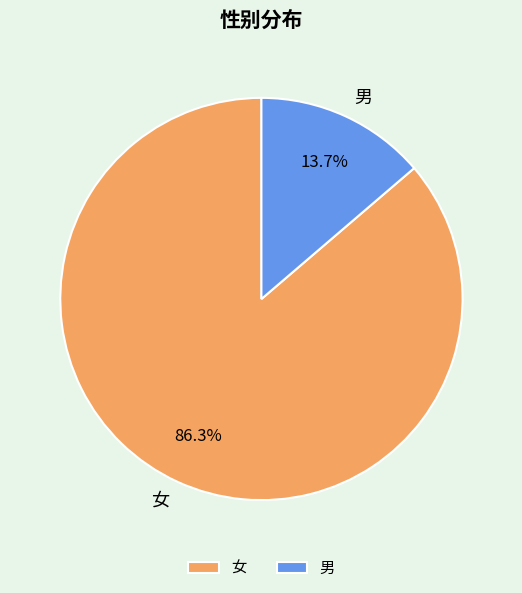

What percentage is the 男 slice, to the nearest percent?

14%